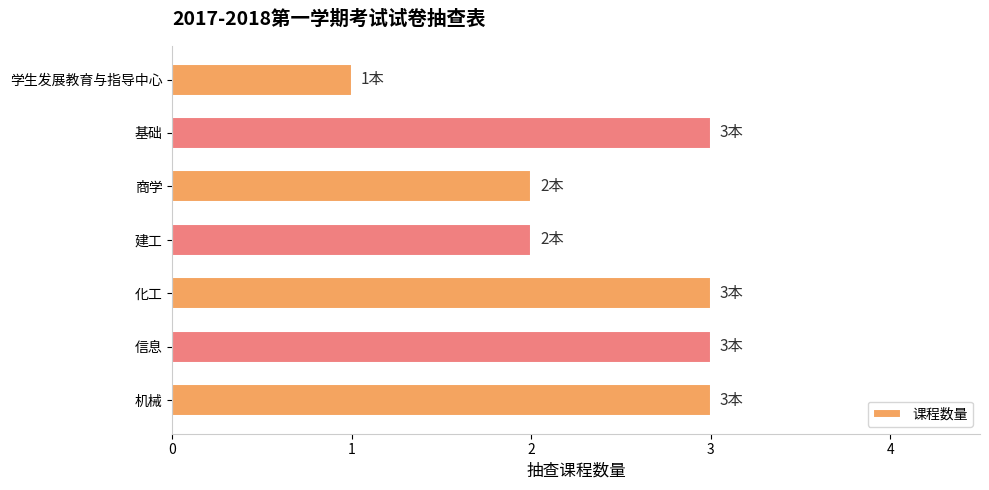

What is the change in value from 建工 to 基础?

+1